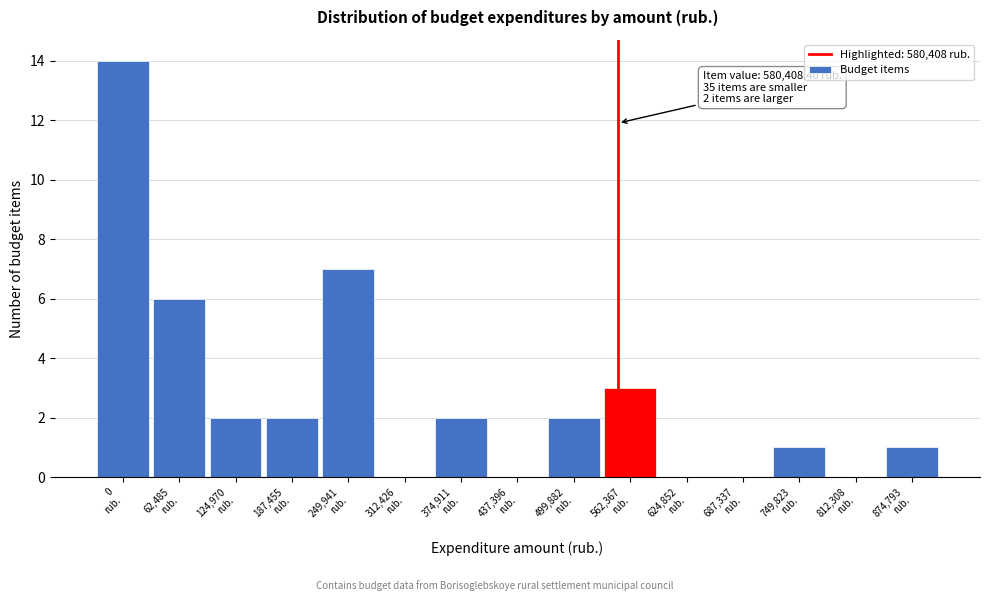

What is the greatest value displayed?

14